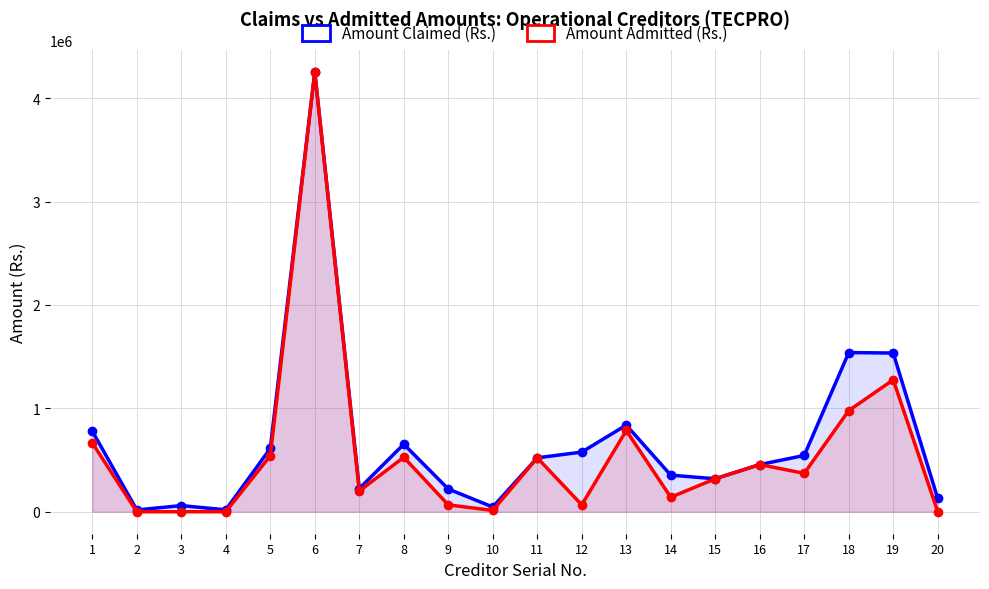

At which label is Amount Claimed (Rs.) closest to 2135569?

18